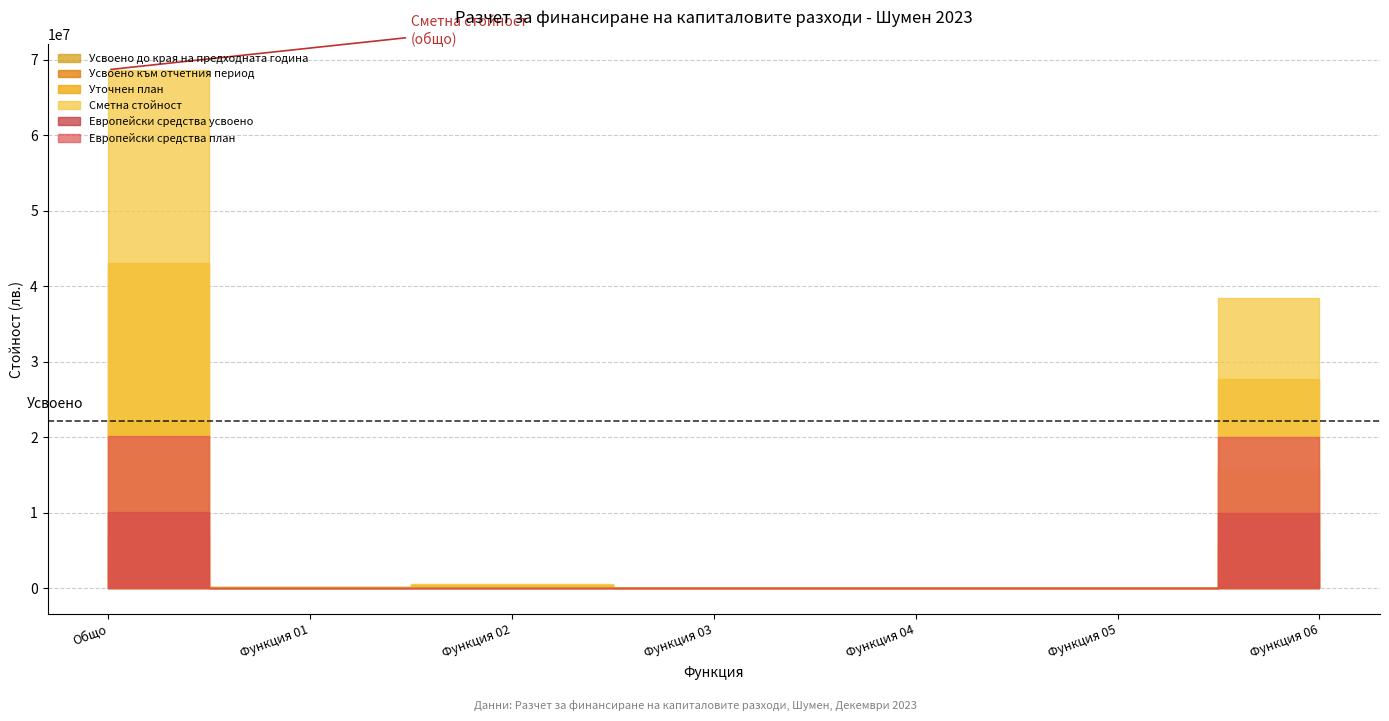

Where does the Уточнен план series first go above 99768?

Общо